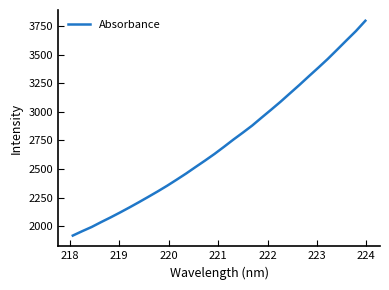

Is this an area chart (filled region under the line)?

No